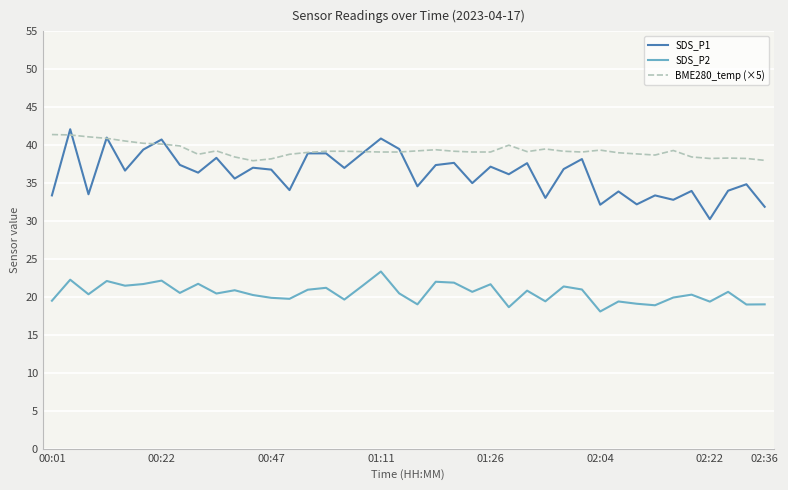

What is the minimum value shown in the chart?

18.1